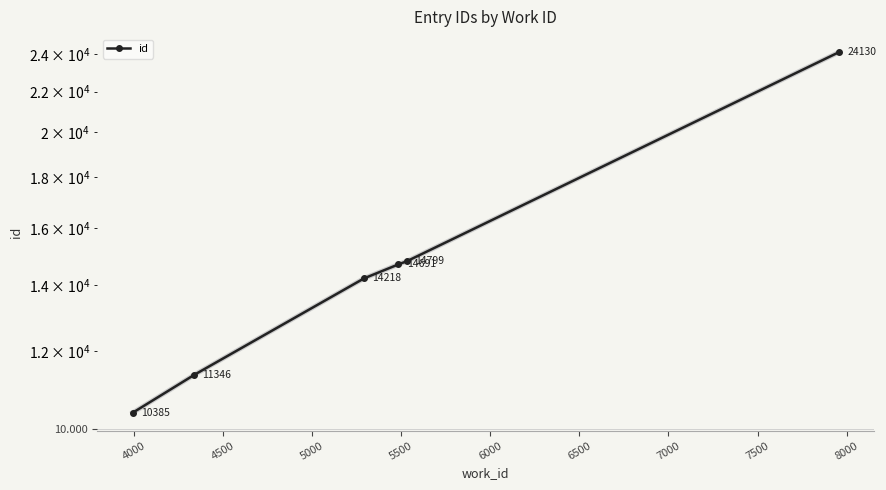

How many categories are shown in the chart?

6